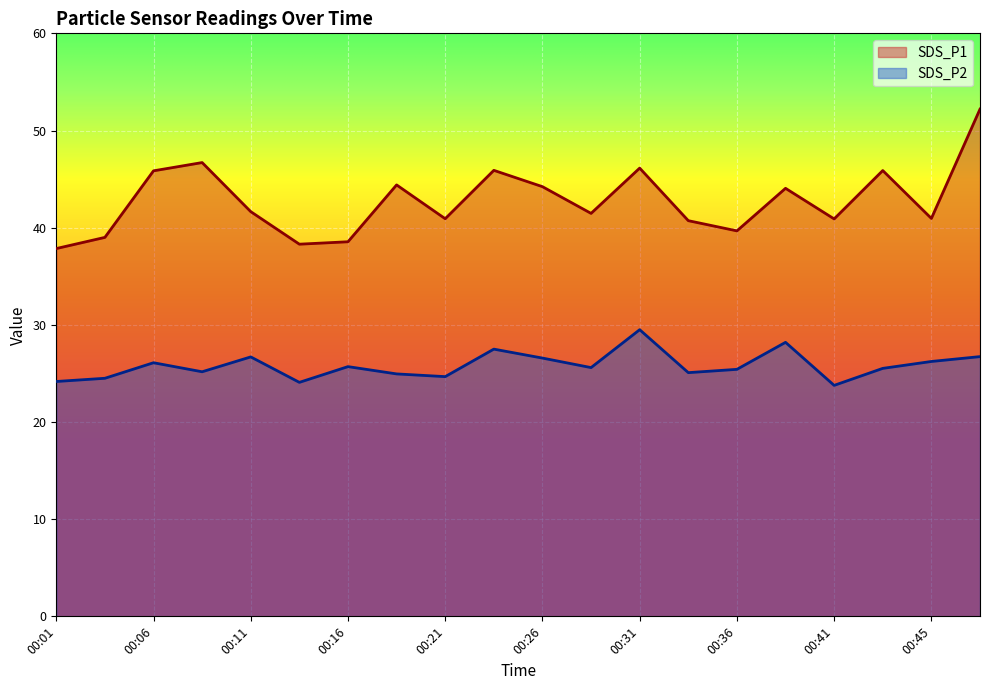

Which has a higher value, 00:33 or 00:26?

00:26